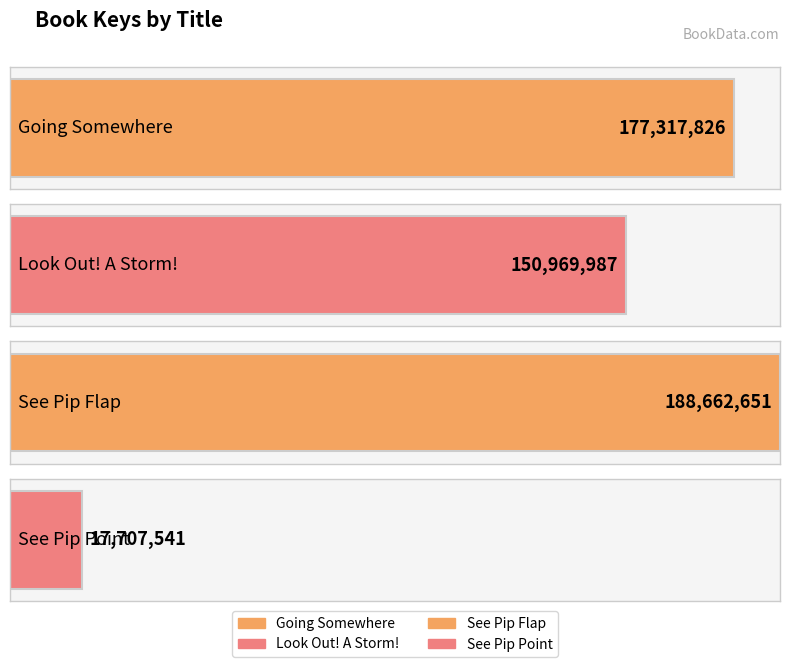

The value at Going Somewhere is 177317826. True or false?

True